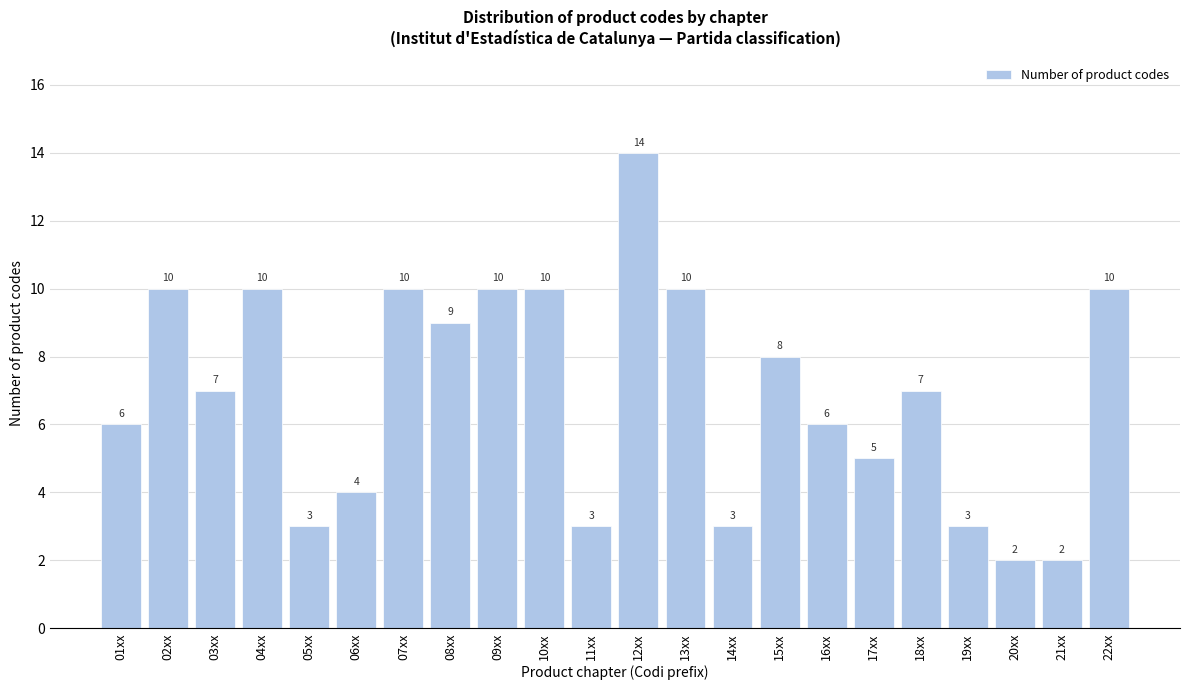

Reading left to right, extract all data points from this chart.

01xx=6	02xx=10	03xx=7	04xx=10	05xx=3	06xx=4	07xx=10	08xx=9	09xx=10	10xx=10	11xx=3	12xx=14	13xx=10	14xx=3	15xx=8	16xx=6	17xx=5	18xx=7	19xx=3	20xx=2	21xx=2	22xx=10